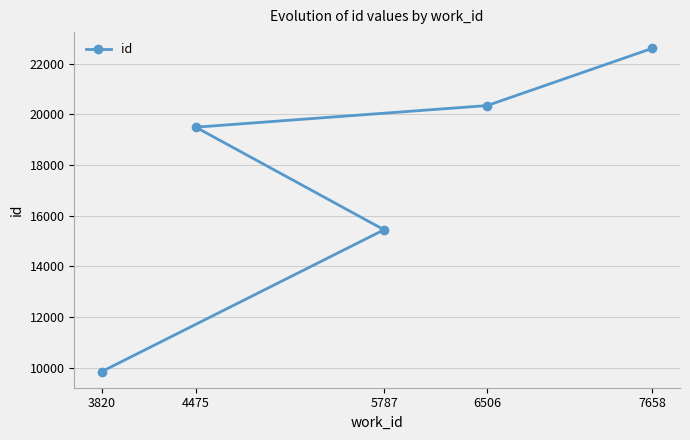

List the labels in order of value, smallest first.

3820, 5787, 4475, 6506, 7658